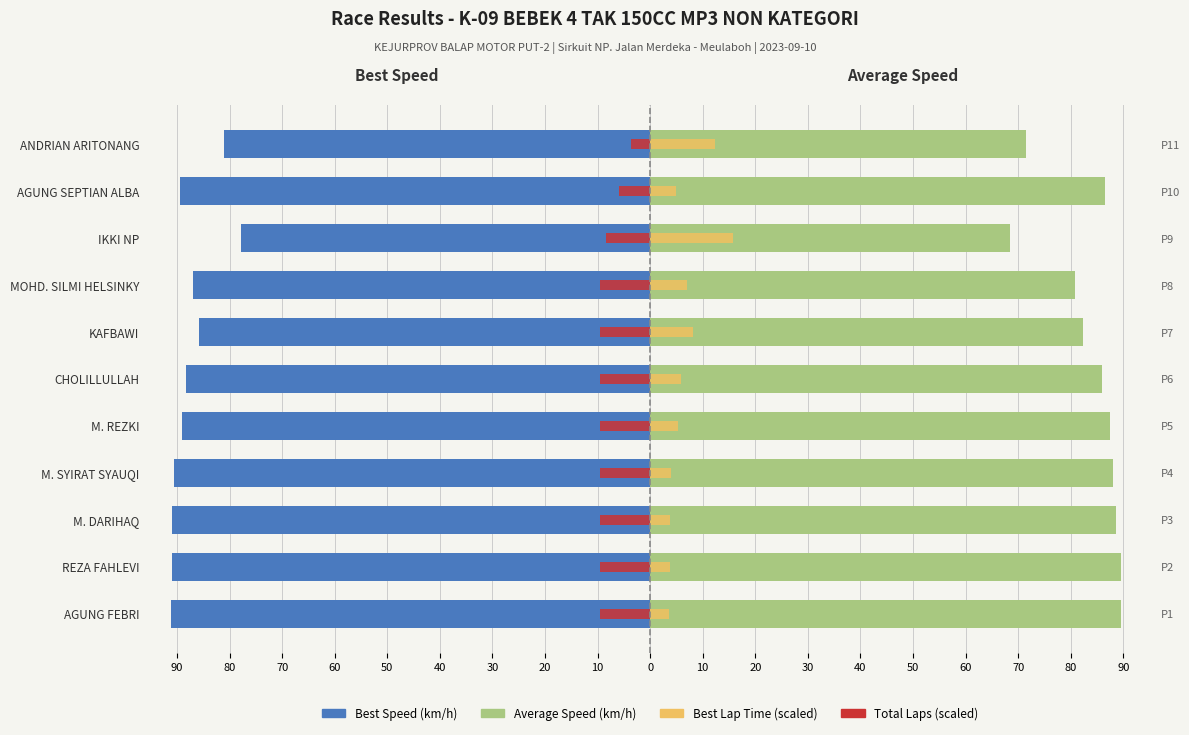

Reading left to right, list all the values displayed in this chart.

Best Speed (km/h): -91.2	-90.9	-90.9	-90.6	-89.1	-88.3	-85.7	-87.0	-77.8	-89.5	-81.2
Average Speed (km/h): 89.7	89.6	88.6	88.1	87.4	85.9	82.4	80.9	68.5	86.5	71.6
Best Lap Time (scaled): 3.5	3.8	3.8	4.1	5.2	5.9	8.1	7.0	15.8	4.9	12.4
Total Laps (scaled): -9.6	-9.6	-9.6	-9.6	-9.6	-9.6	-9.6	-9.6	-8.4	-6.0	-3.6